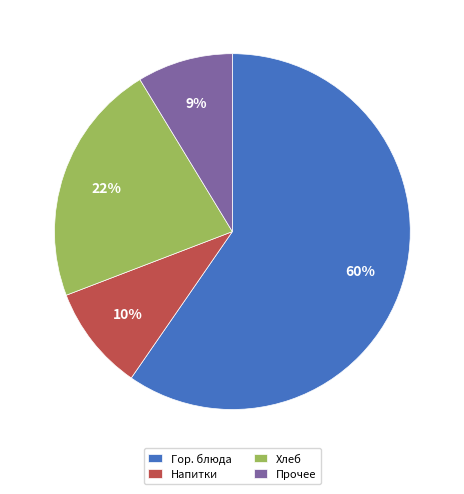

Approximately how many times larger is the value at Хлеб compared to Гор. блюда?

0.4